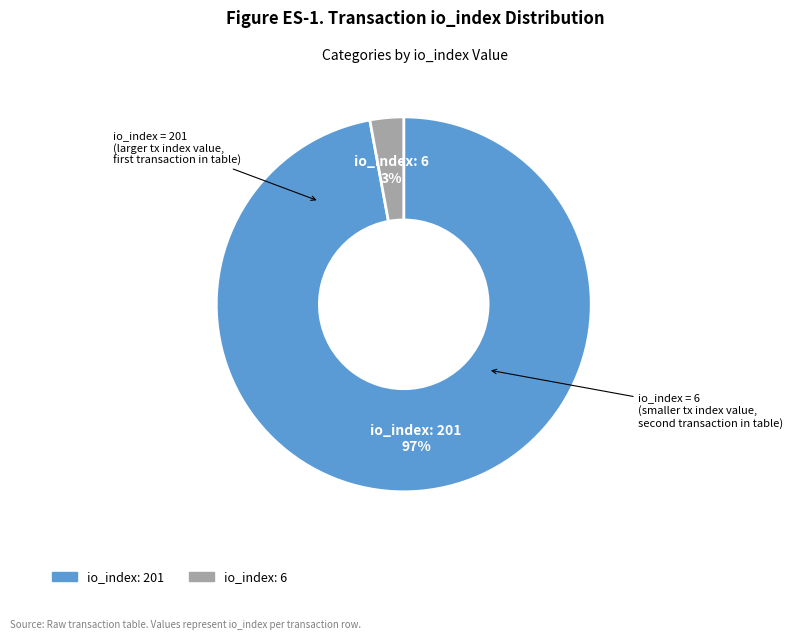

Count the number of slices in the pie.

2